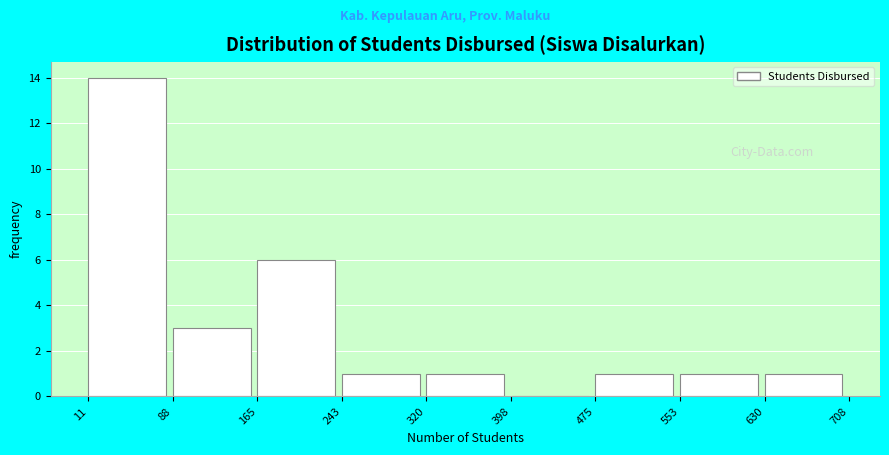

Reading left to right, list every bar in this chart as the range it spans on the x-axis followed by its height. The values are not printed on the chart, so give them approximately, as read against the axis.

11 to 88: 14
88 to 165: 3
165 to 243: 6
243 to 320: 1
320 to 398: 1
398 to 475: 0
475 to 553: 1
553 to 630: 1
630 to 708: 1